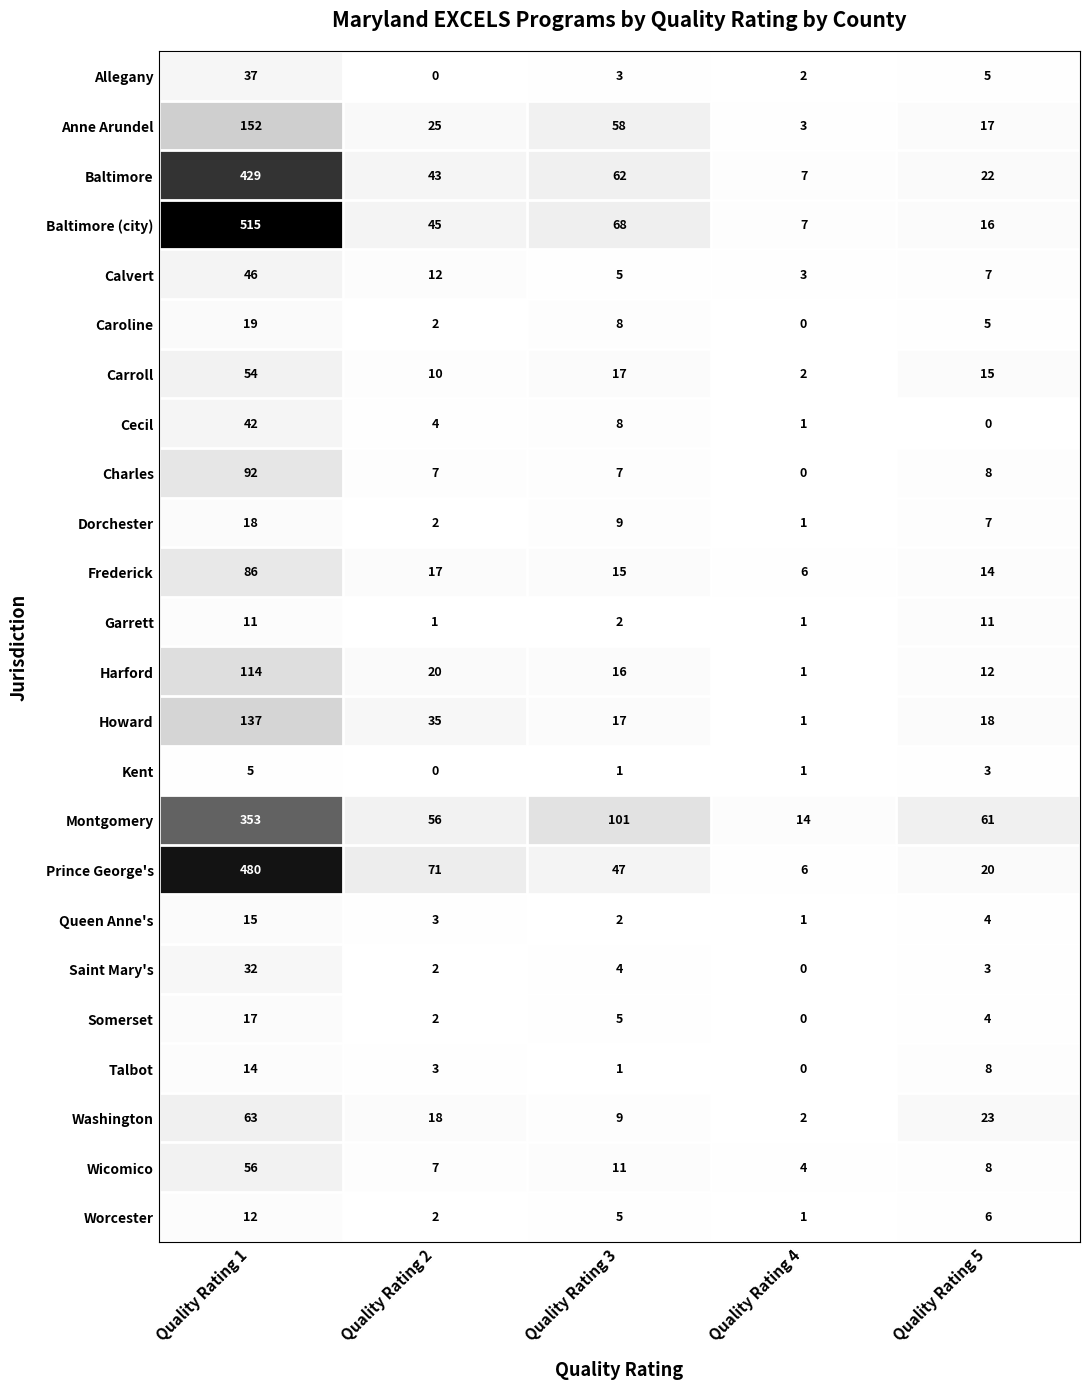

At which label is Cecil closest to 21?

Quality Rating 3